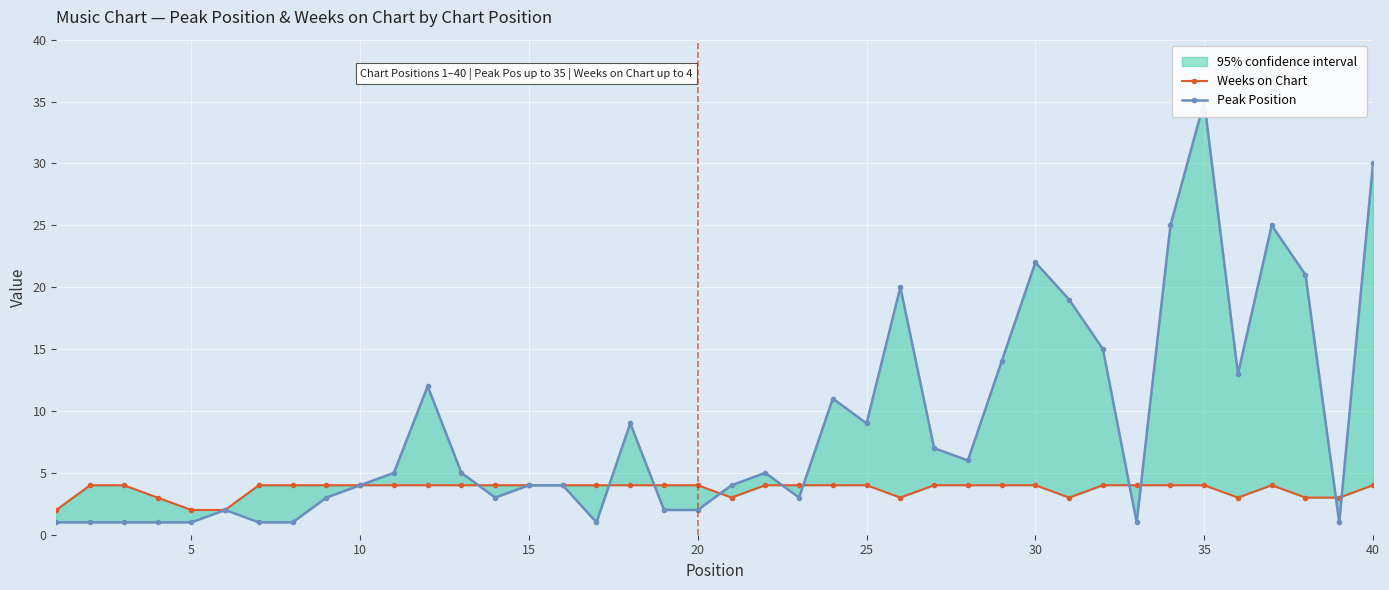

After their last crossing, which series has the higher values: Peak Position or Weeks on Chart?

Peak Position